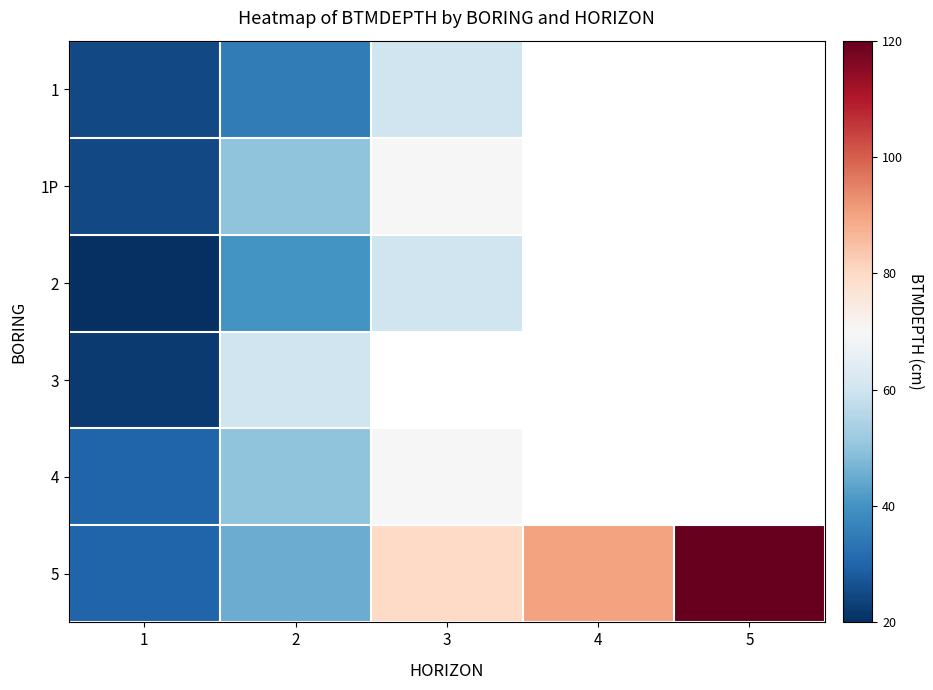

What is the difference between the maximum and minimum values in the 3 series?

38.0